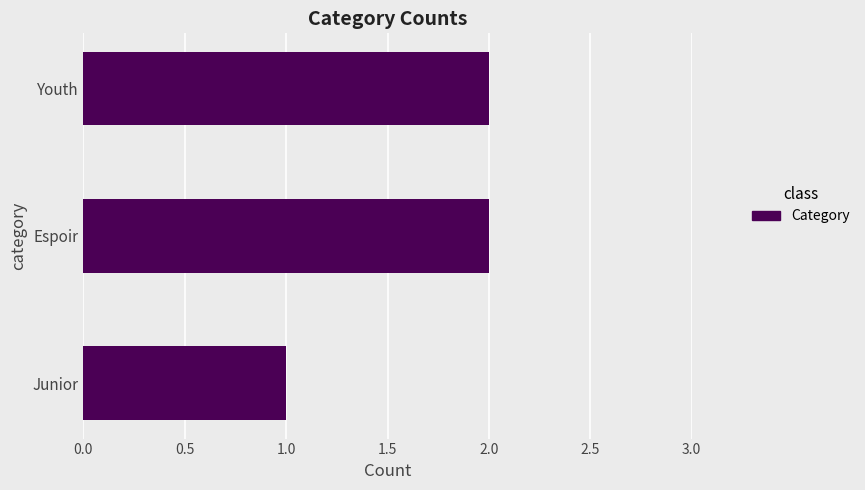

How many data points does each series have?

3